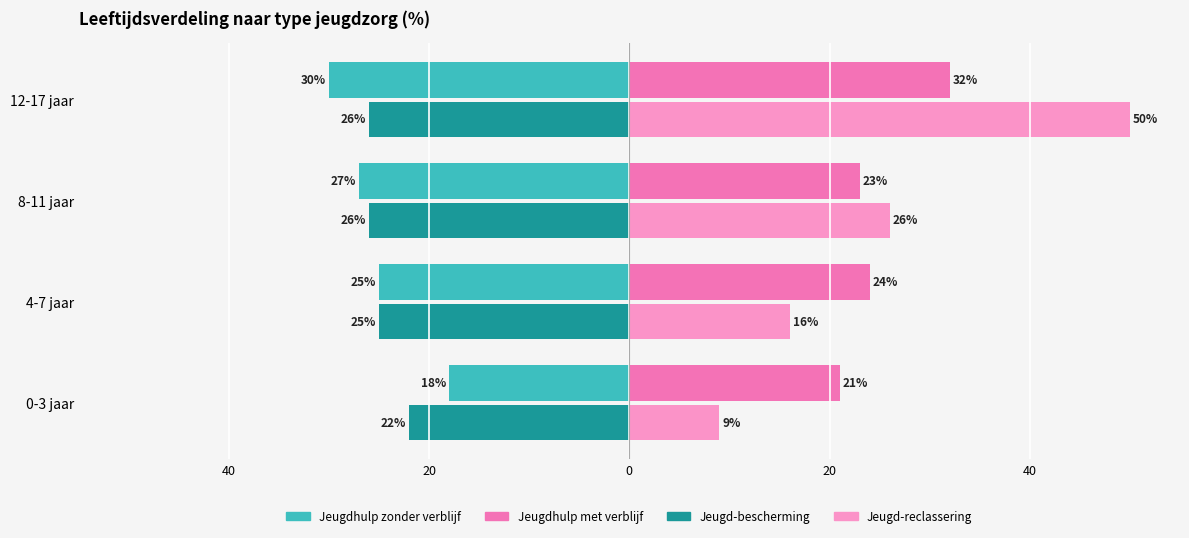

What are all the series names shown in the legend?

Jeugdhulp zonder verblijf, Jeugdhulp met verblijf, Jeugd-bescherming, Jeugd-reclassering